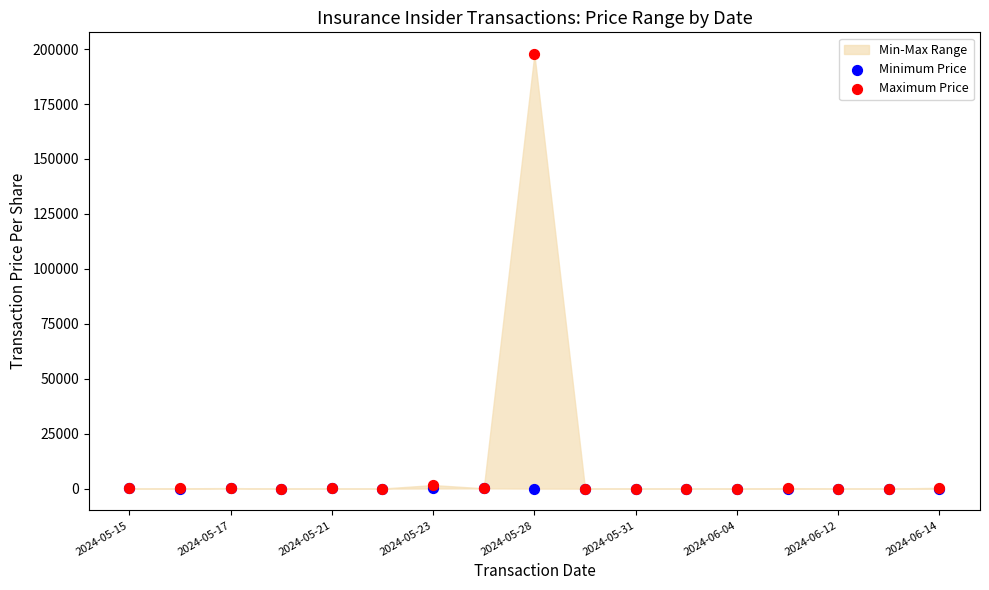

Which series contains the lowest Y value?

Minimum Price